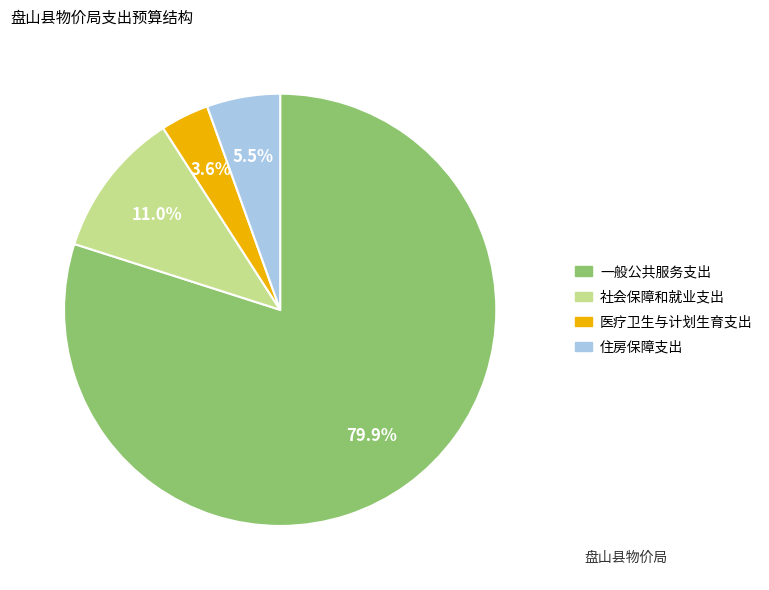

Count the number of slices in the pie.

4